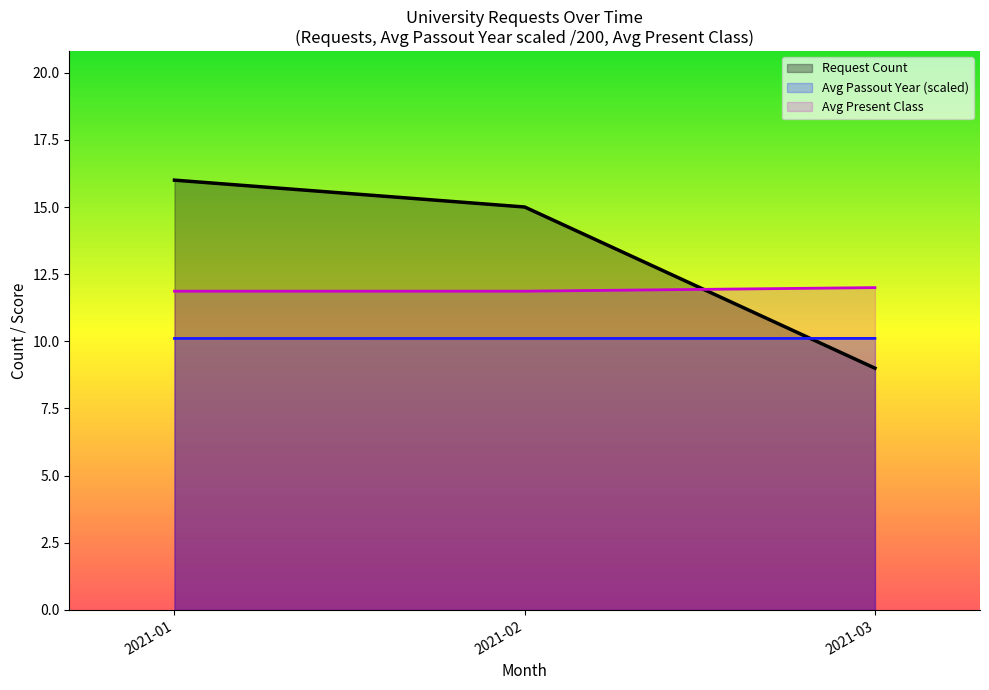

Reading left to right, extract all data points from this chart.

Request Count: 2021-01=16.0	2021-02=15.0	2021-03=9.0
Avg Passout Year (scaled): 2021-01=10.1	2021-02=10.1	2021-03=10.1
Avg Present Class: 2021-01=11.9	2021-02=11.9	2021-03=12.0